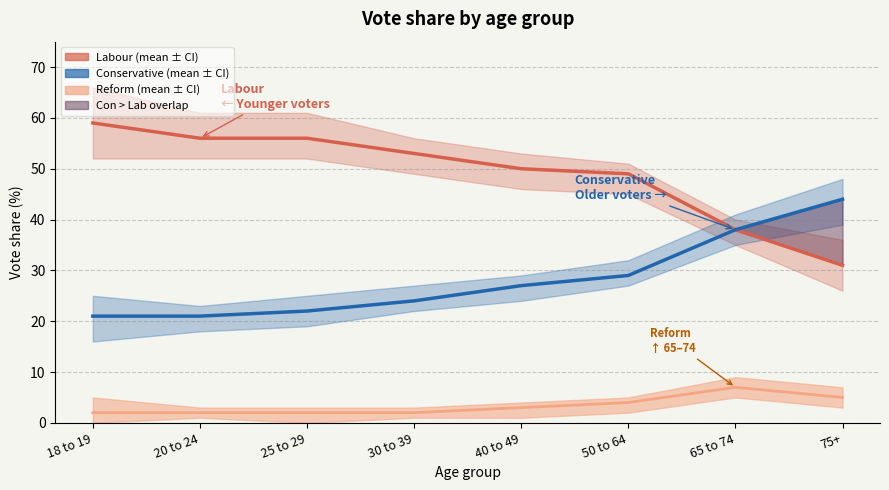

What position from the right is 18 to 19?

8